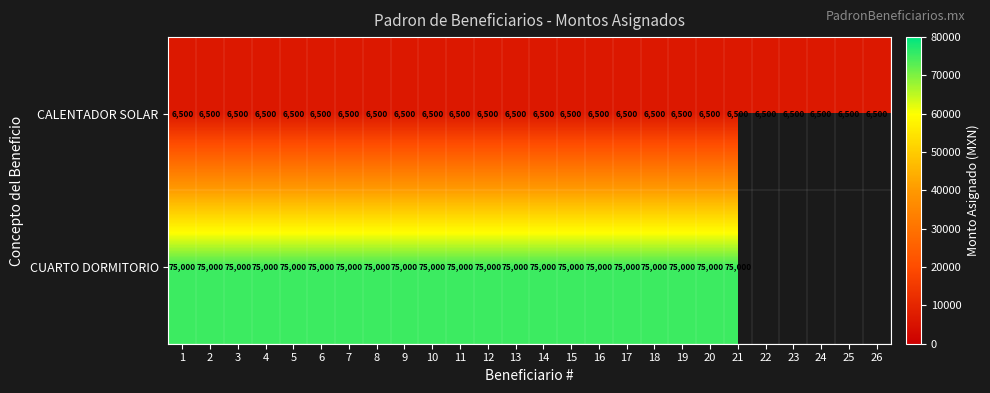

What is the highest value of the CALENTADOR SOLAR series?

6500